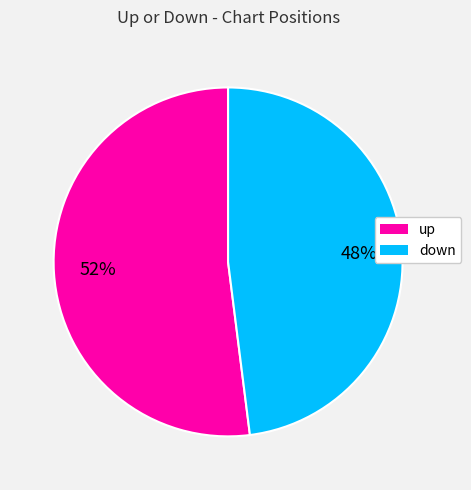

Approximately how many times larger is the value at up compared to down?

1.1